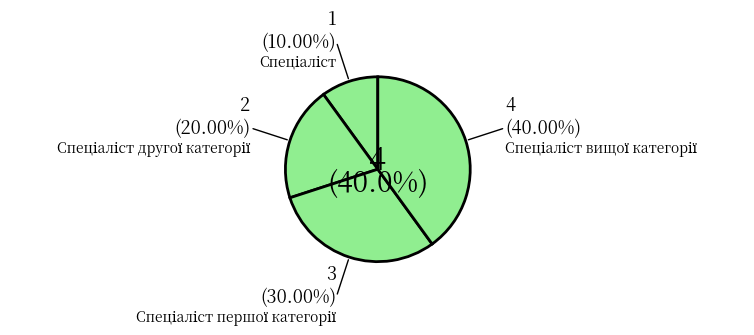

Which slice is the largest?

Спеціаліст вищої категорії